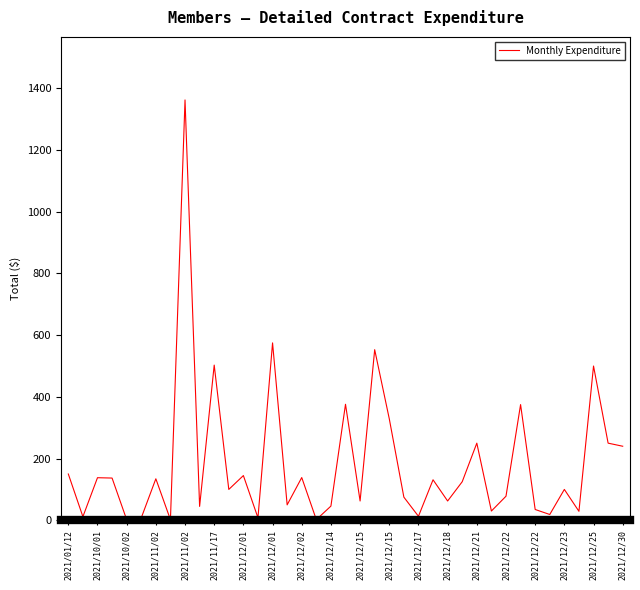

What is the greatest value displayed?

1362.5